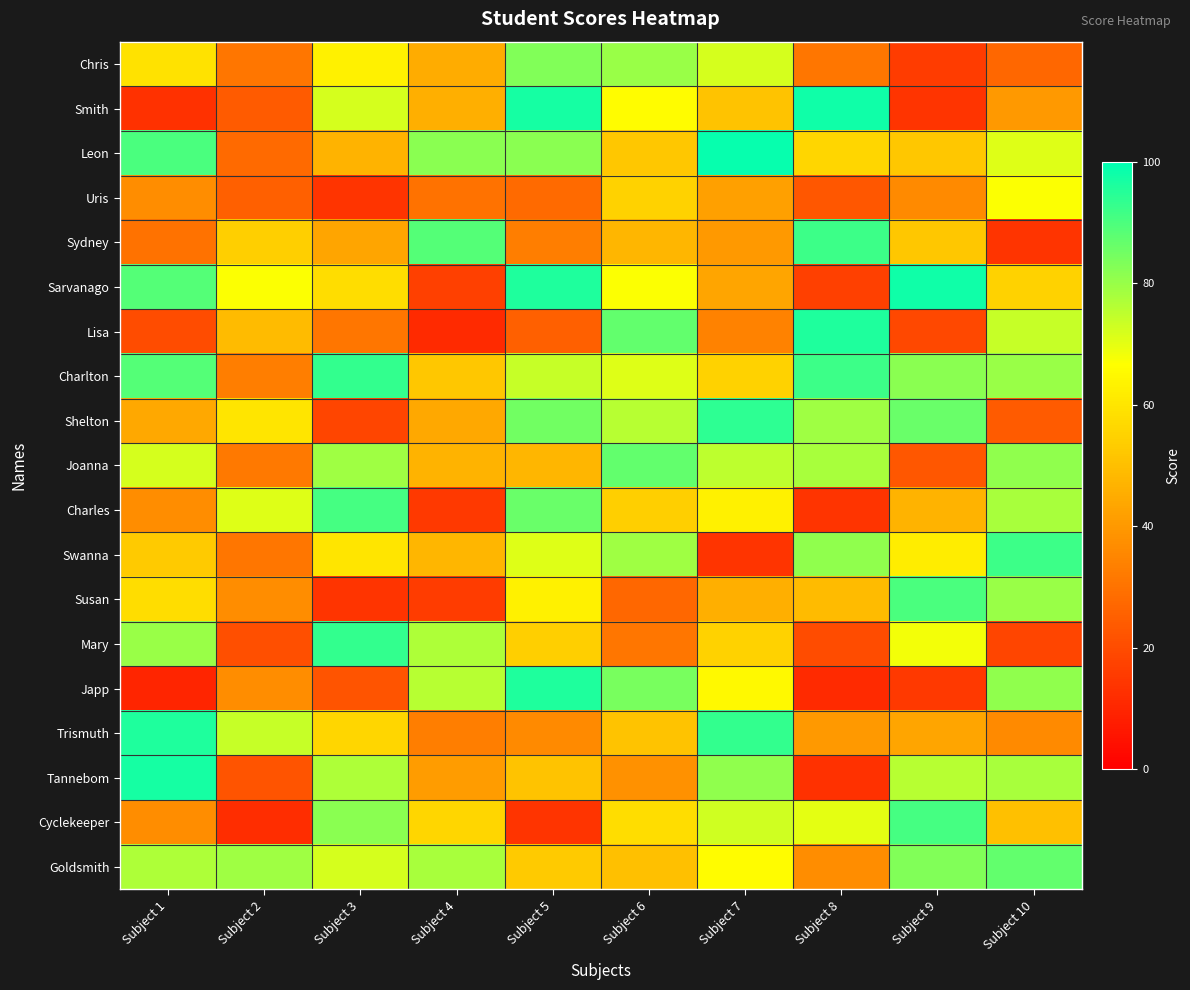

What is the smallest value displayed?

10